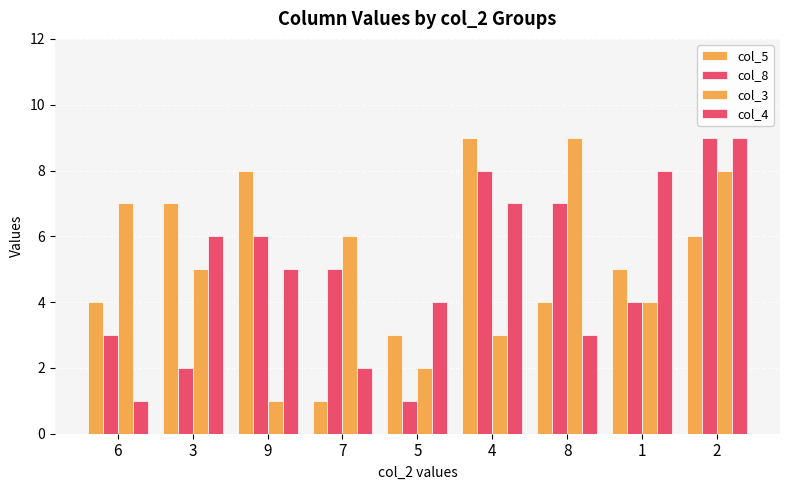

How many data points does each series have?

9